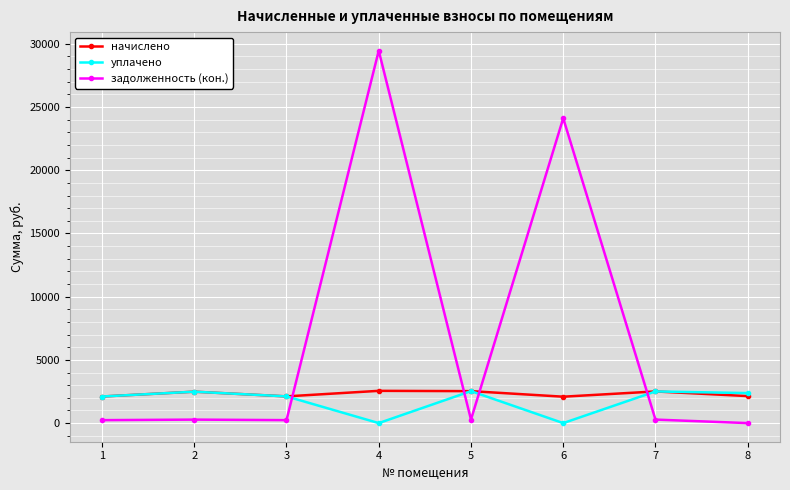

What are all the series names shown in the legend?

начислено, уплачено, задолженность (кон.)